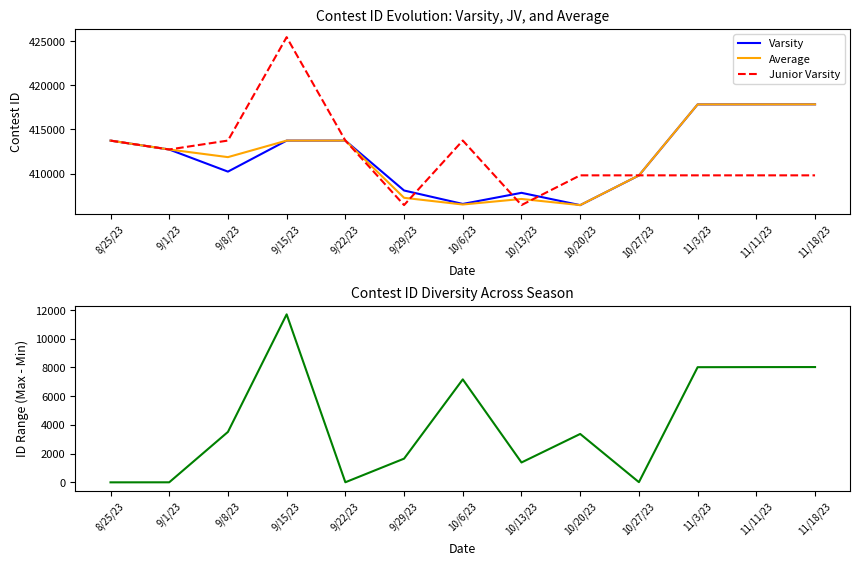

How many lines are shown in the chart?

4